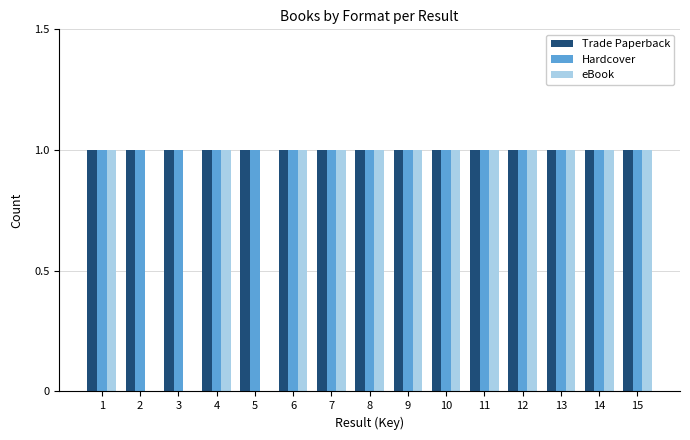

Is it true that eBook equals 1 at 9?

True